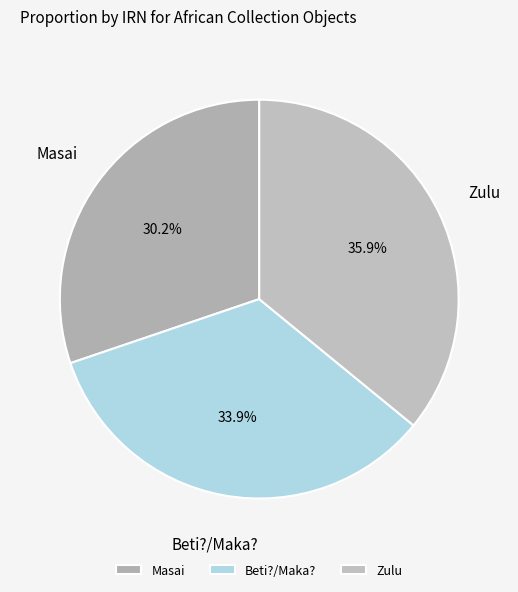

To the nearest percent, what is the combined percentage of Zulu and Masai?

66%